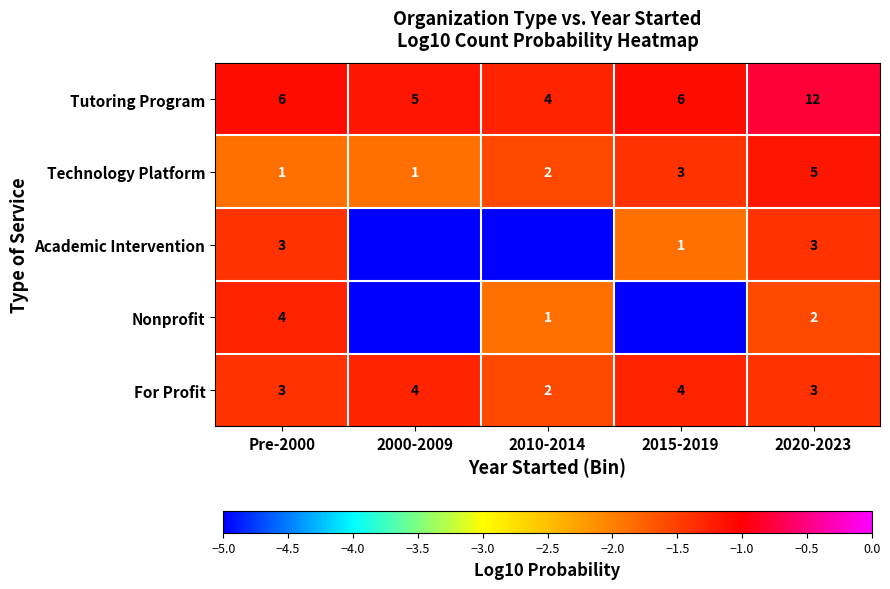

What is the spread (max minus min) of values at 2020-2023?

10